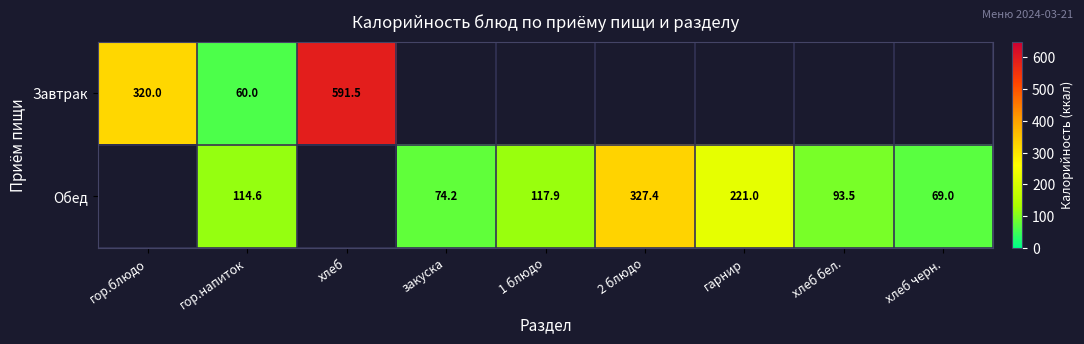

True or false: Обед has a value of 93.5 at хлеб бел..

True